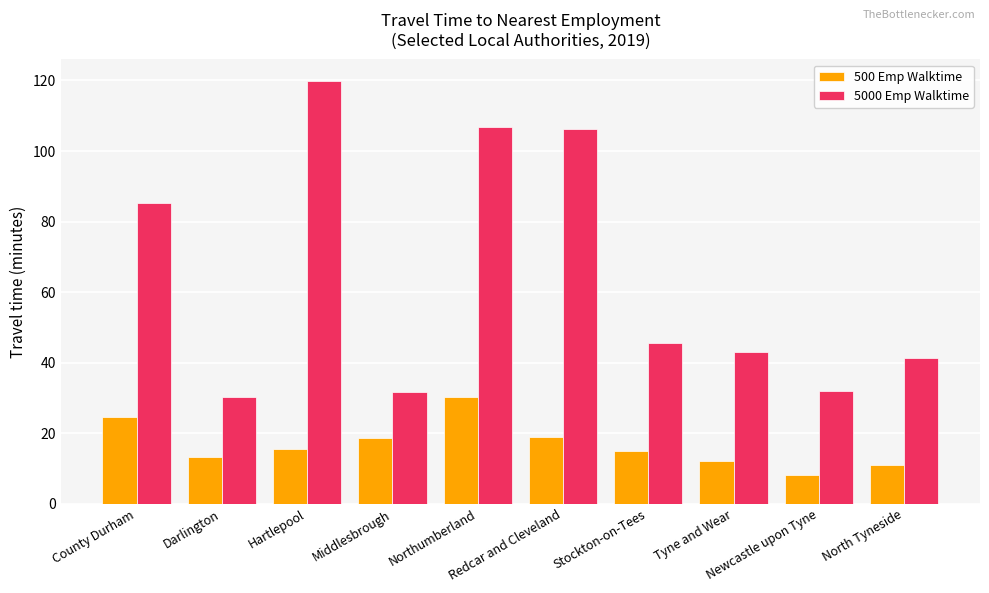

What is the label of the 9th bar from the right?

Darlington